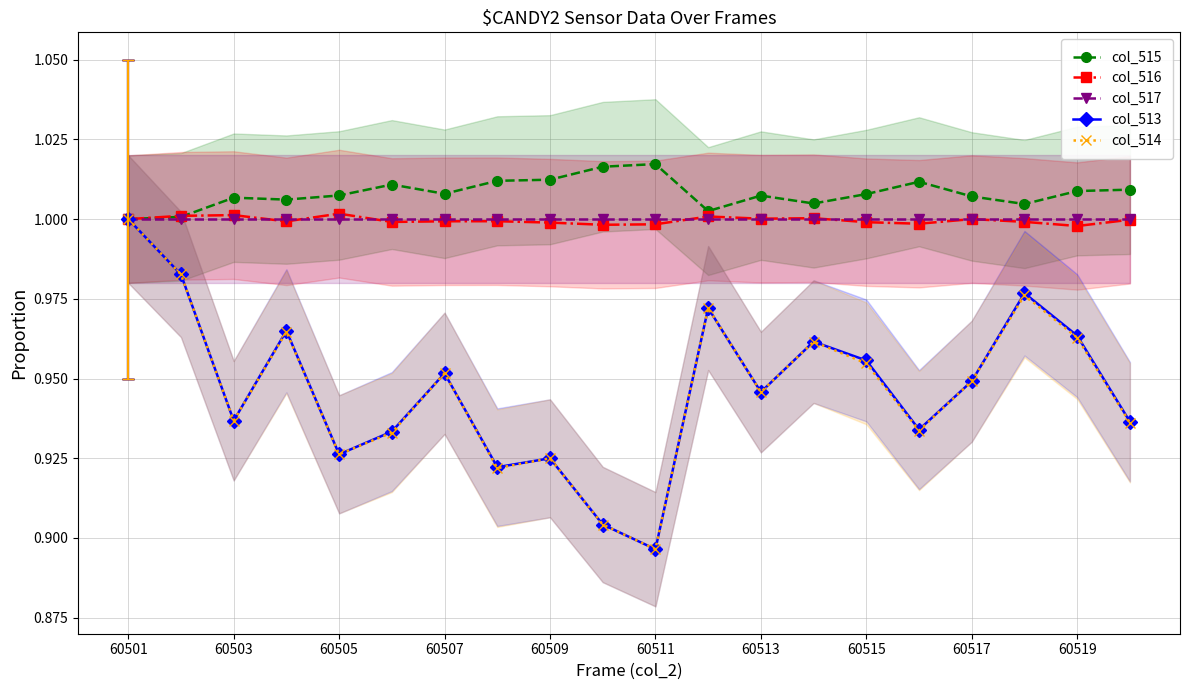

Where is col_514 nearest to the value 0?

60511